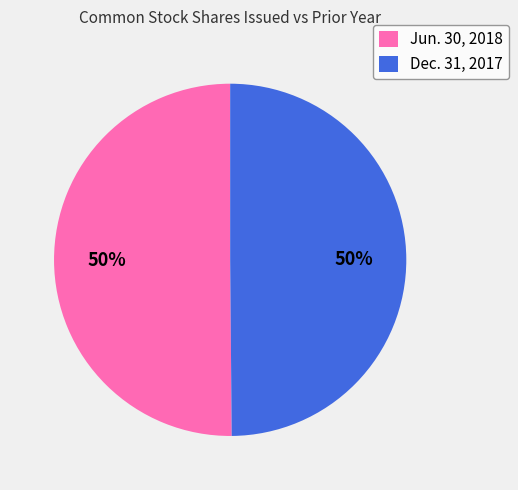

To the nearest percent, what is the combined percentage of Dec. 31, 2017 and Jun. 30, 2018?

100%